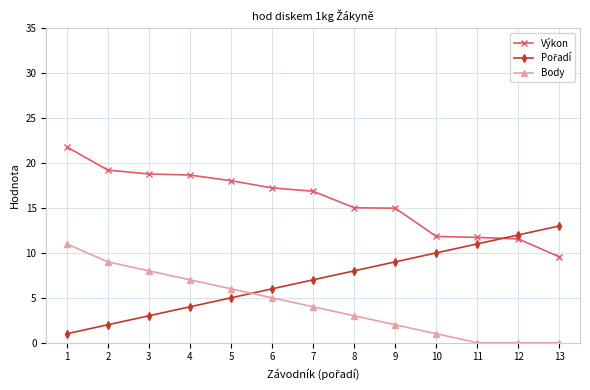

How many lines are shown in the chart?

3